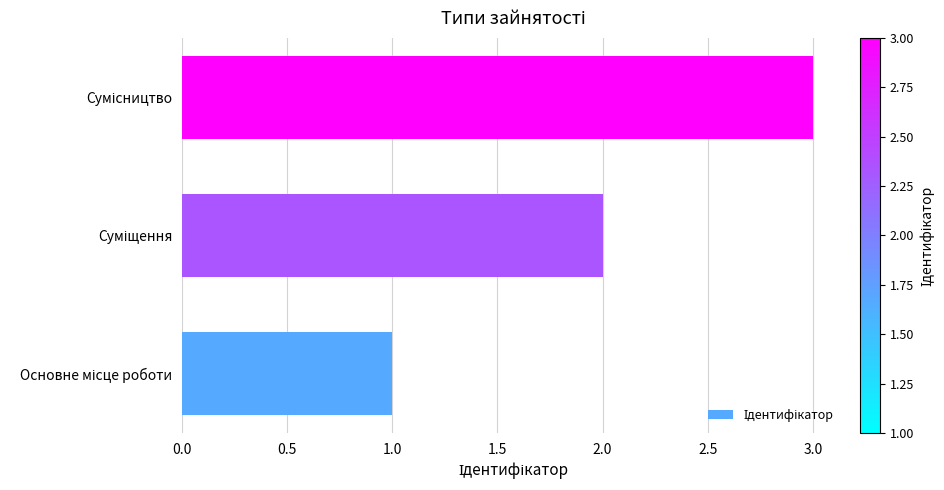

What is the sum of all values?

6